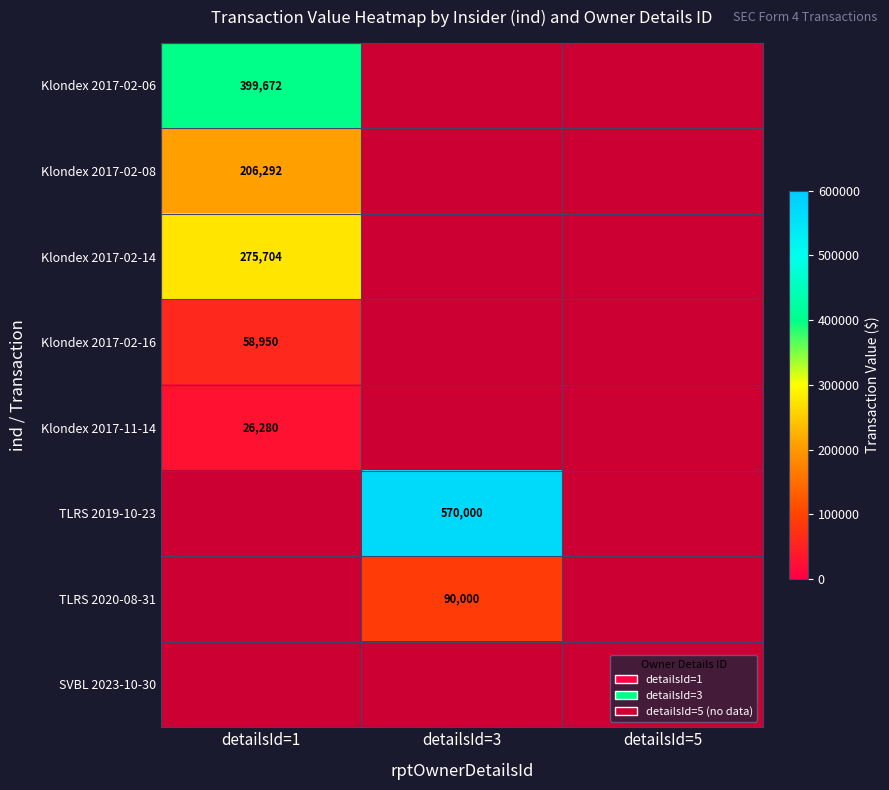

Is it true that Klondex 2017-11-14 equals 10453 at detailsId=1?

False